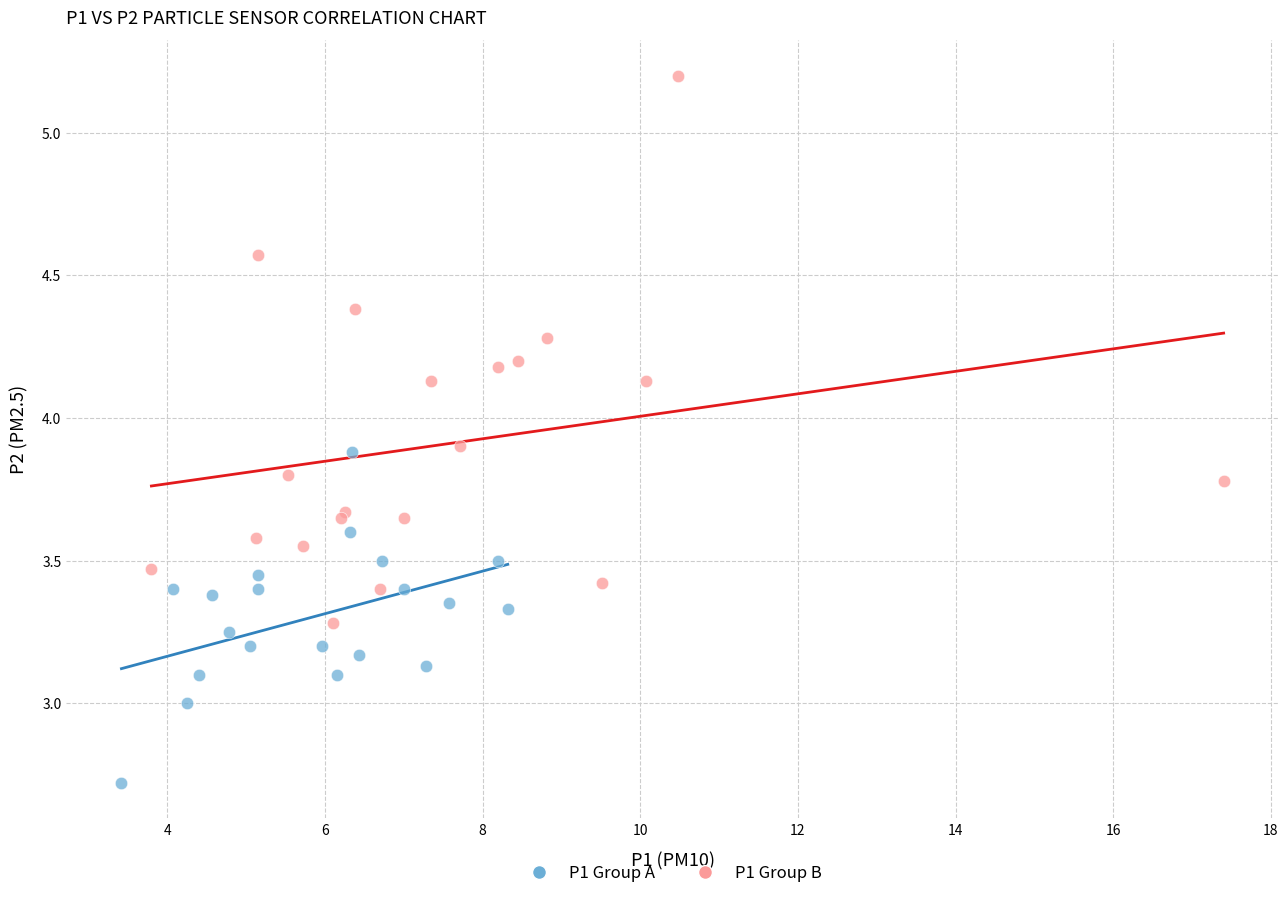

Which series contains the highest Y value?

P1 Group B